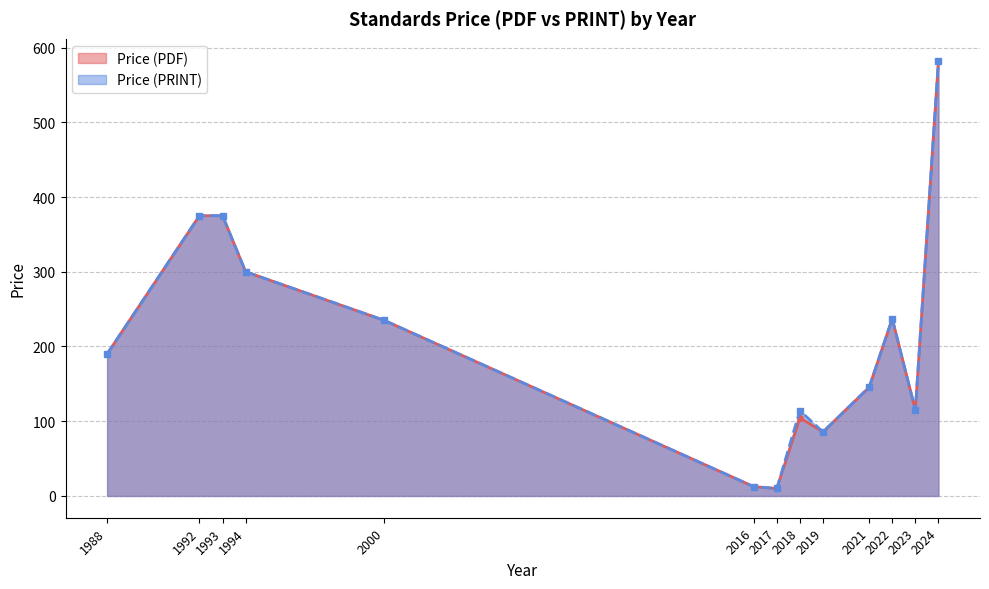

The Price (PRINT) series shows 190.0 at 1988. True or false?

True